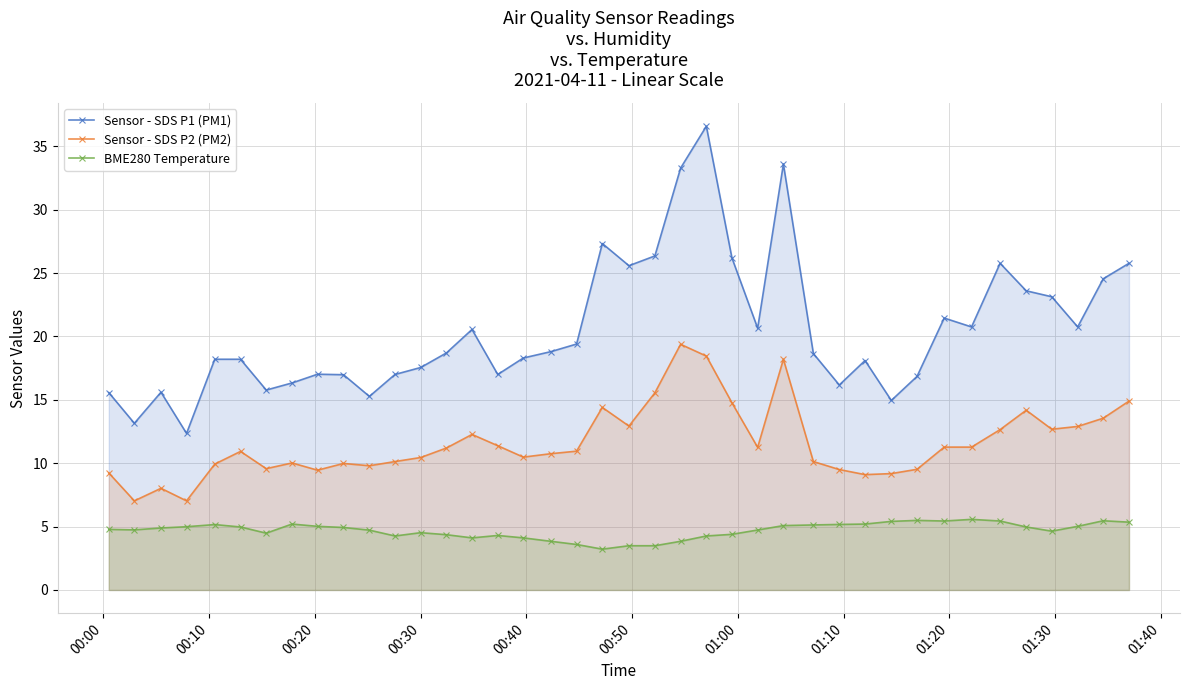

Which series has the largest range (max minus min)?

Sensor - SDS P1 (PM1)